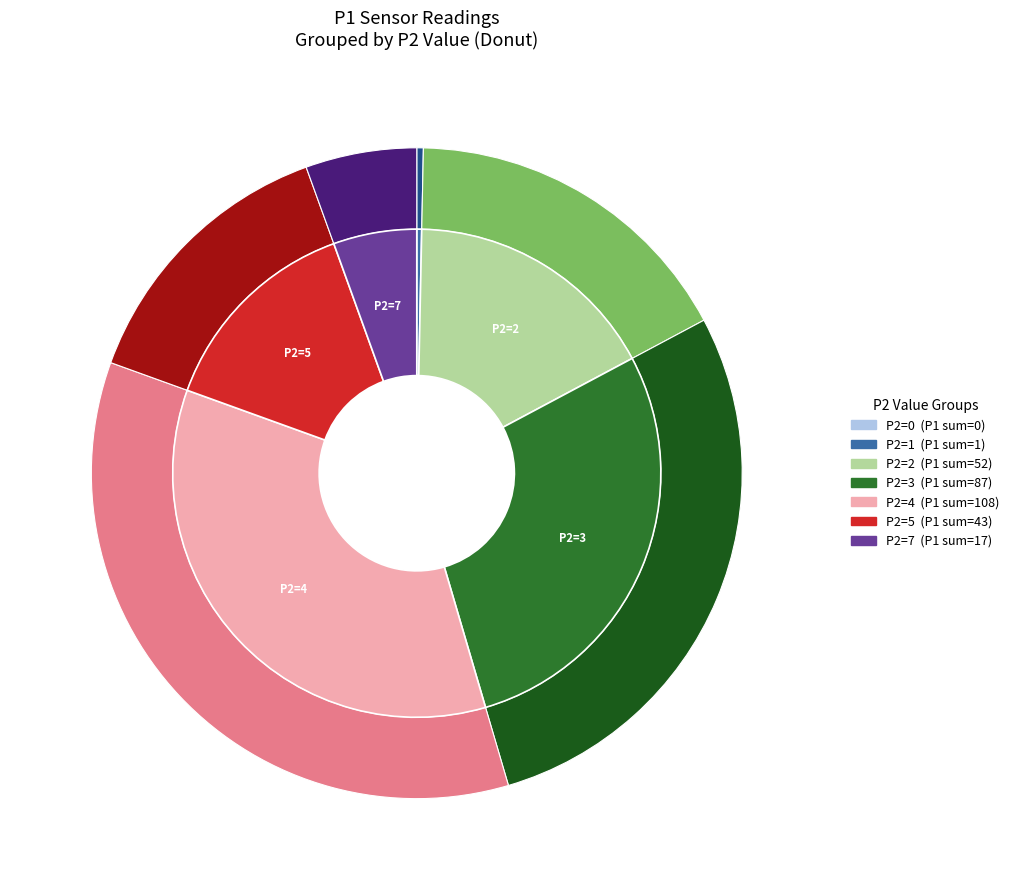

What is the change in value from 0 to 1?

+1